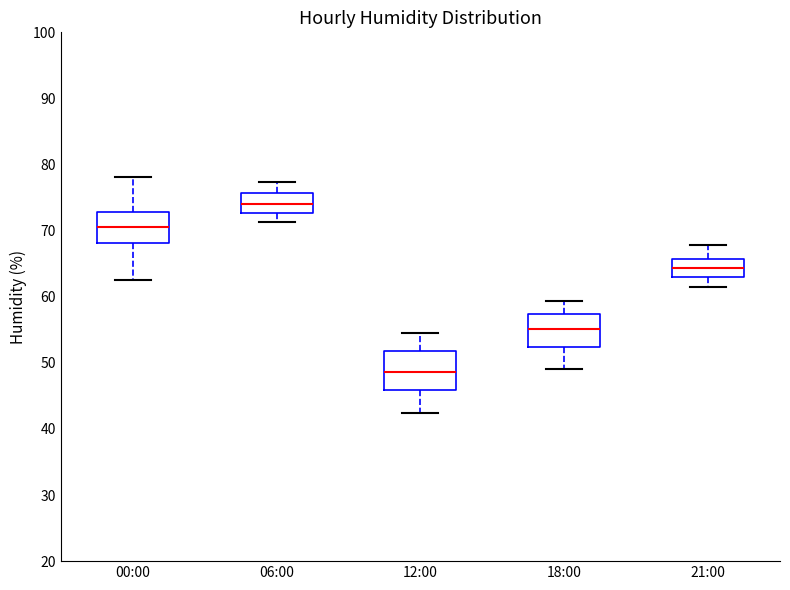

Where does the median line of the box for 06:00 sit on the y-axis? The values are not printed on the chart, so give them approximately, as read against the axis.

74